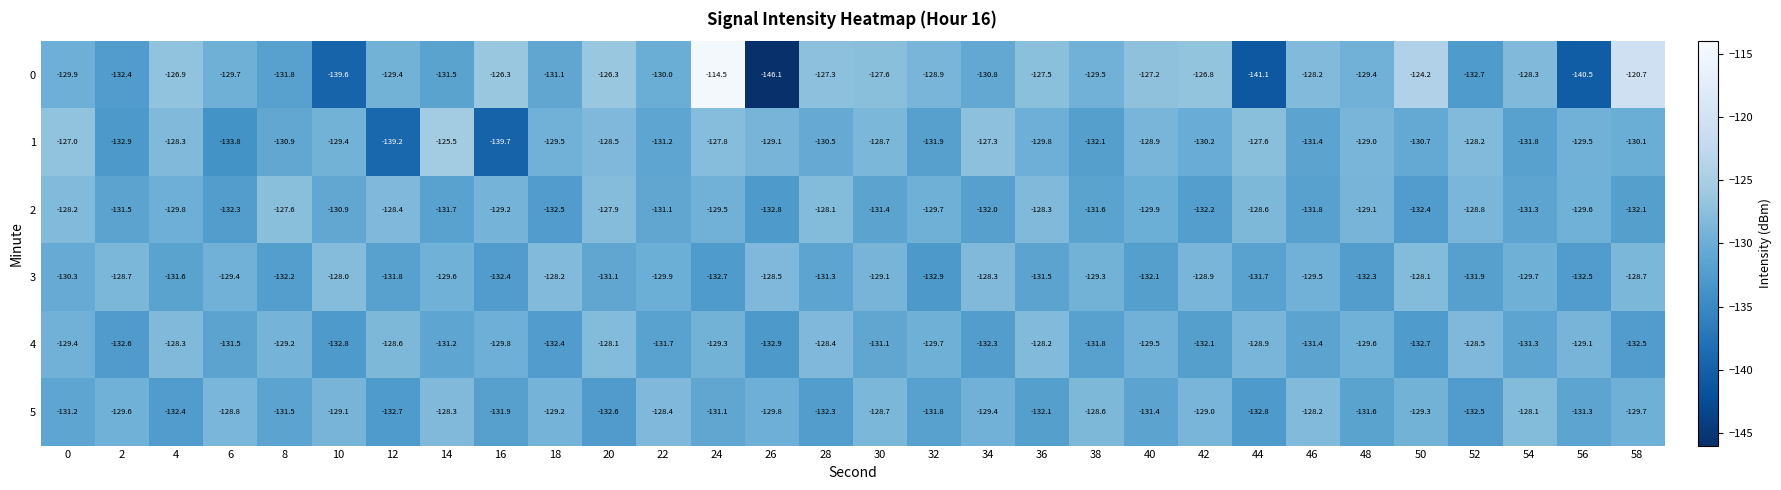

What is the difference between the maximum and second lowest values in the 3 series?

4.7